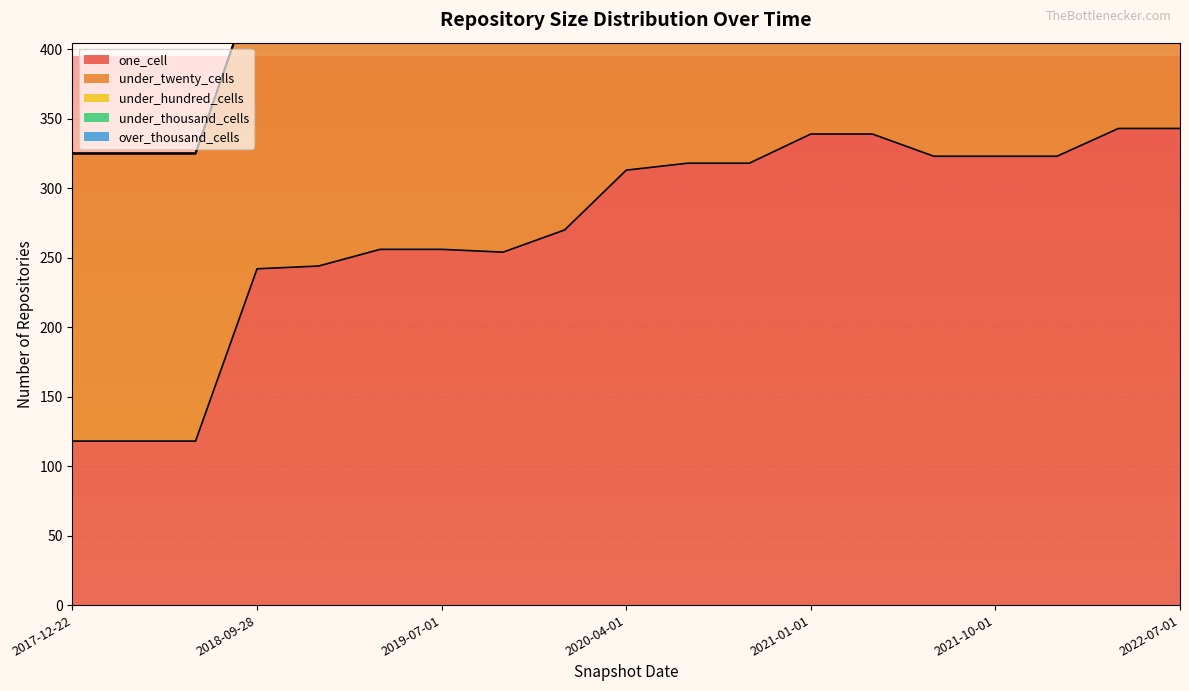

True or false: under_twenty_cells has a value of 207 at 2018-07-11.

True